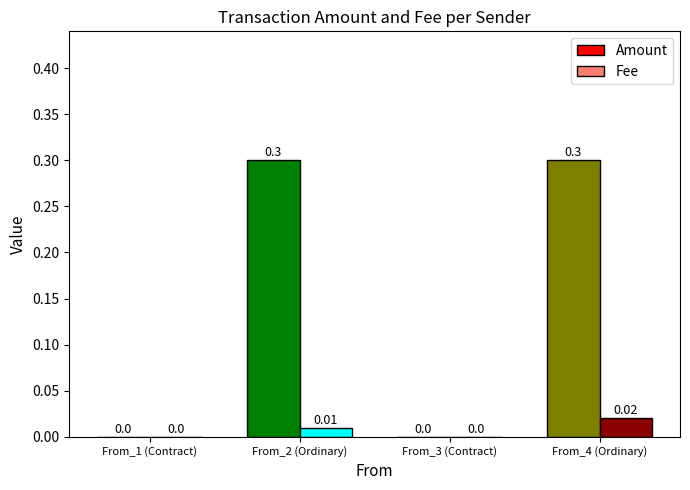

How many Fee values are between 0 and 1?

4